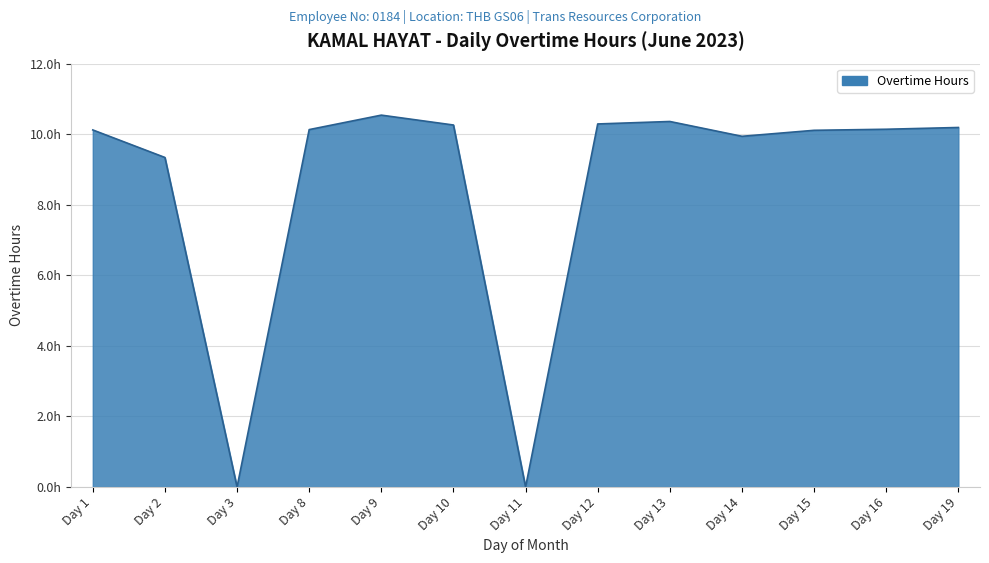

Reading right to left, transcribe all the data shown in this chart.

10.2	10.1	10.1	9.9	10.4	10.3	0.0	10.3	10.5	10.1	0.0	9.3	10.1